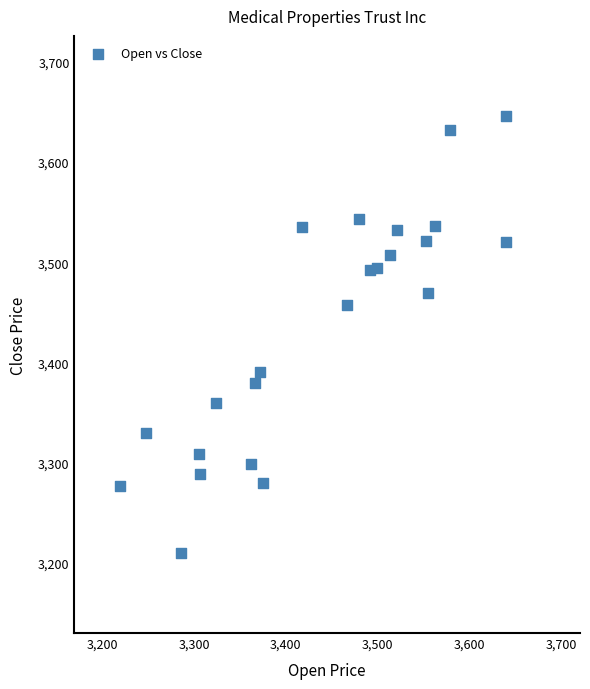

What is the range of X values (max minus min)?

420